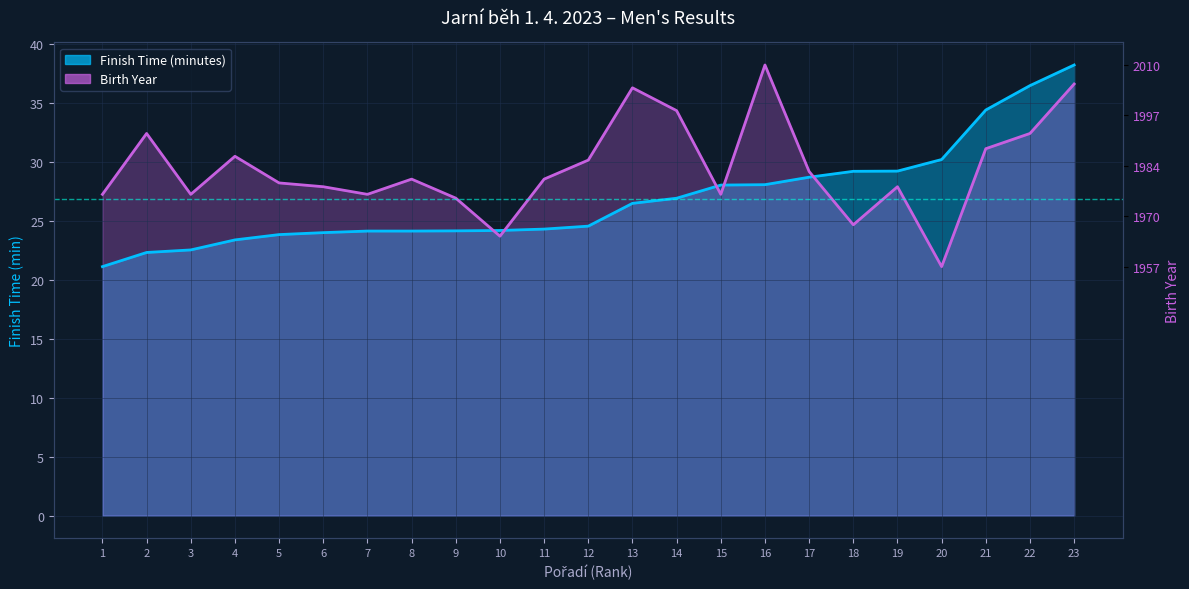

At which category is the sum across all series the highest?

23